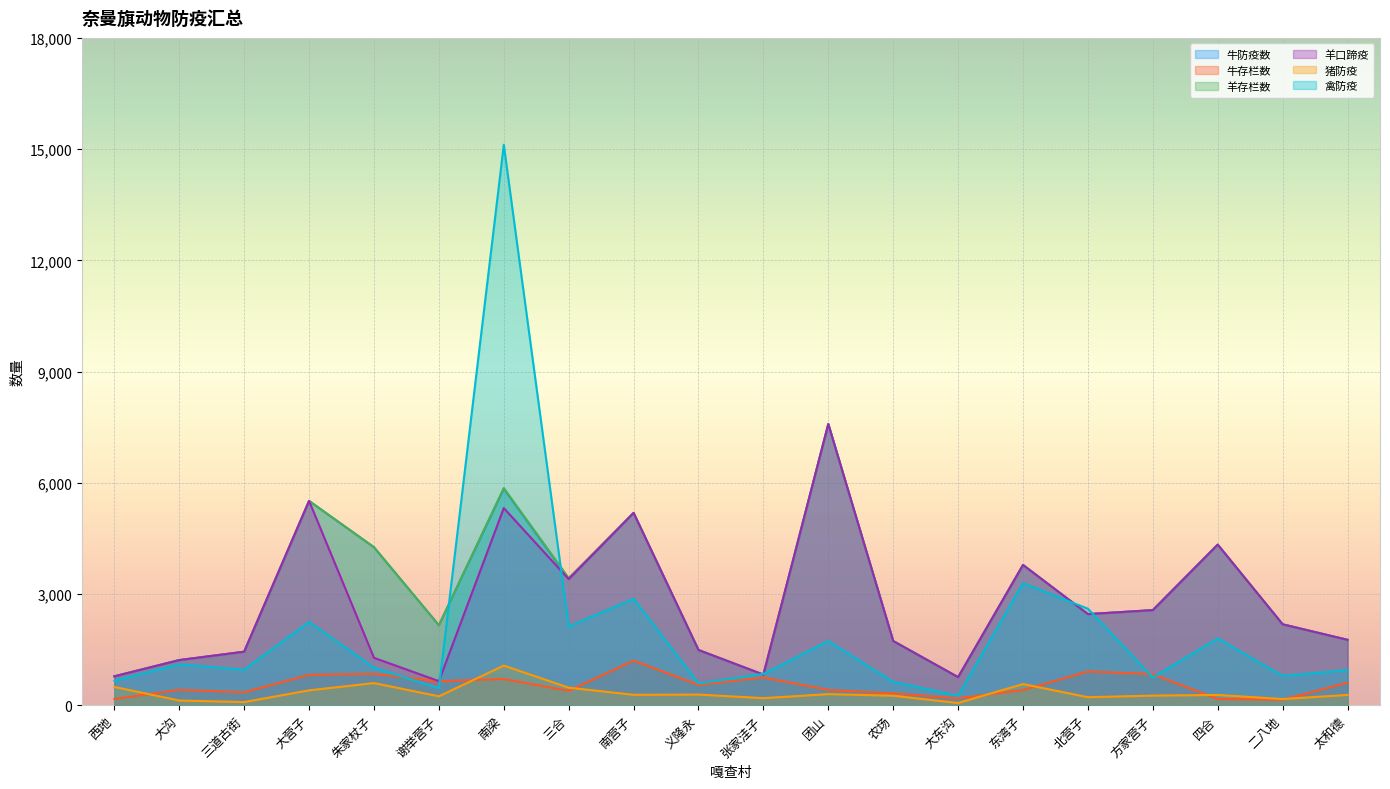

True or false: 牛存栏数 has a value of 147 at 二八地.

True